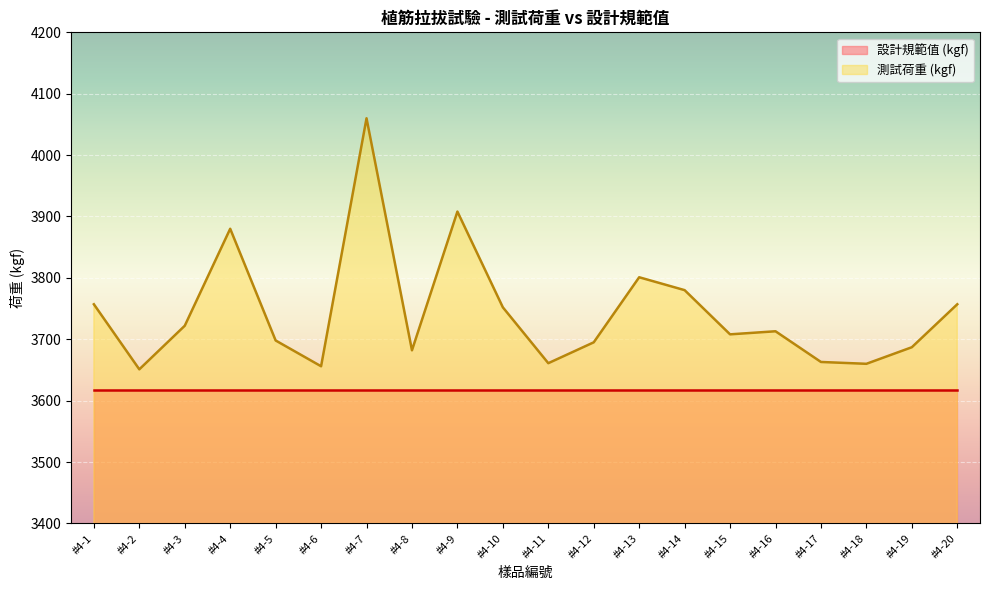

True or false: the data shows 3713 at #4-16.

True